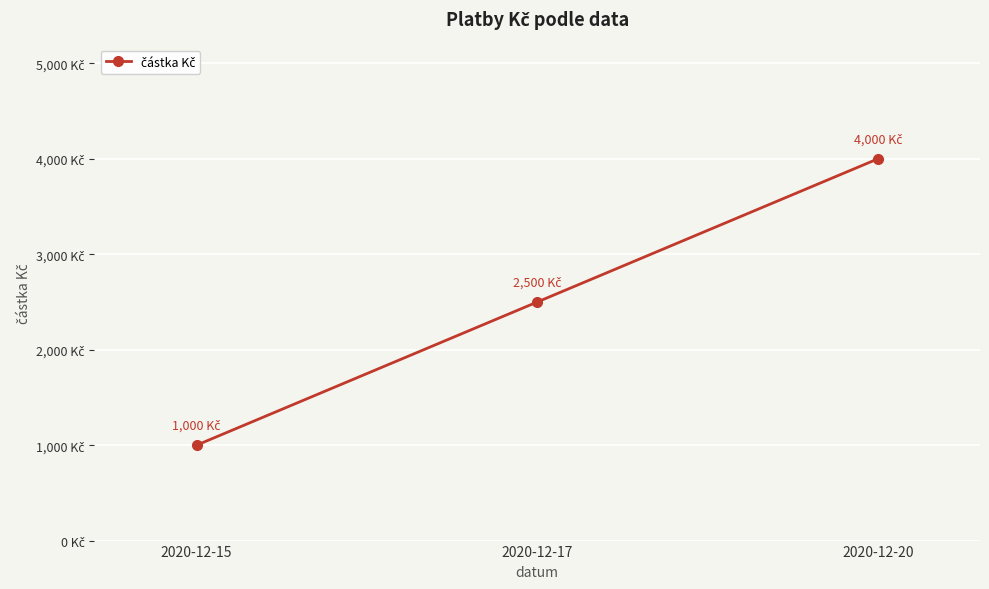

Does the chart have visible grid lines?

Yes